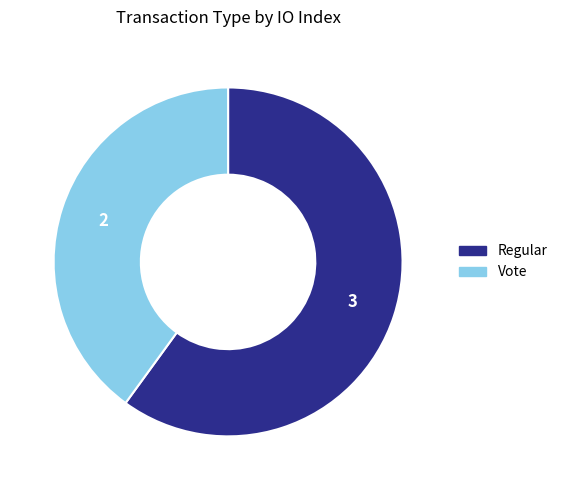

Is there a majority slice in this chart?

Yes